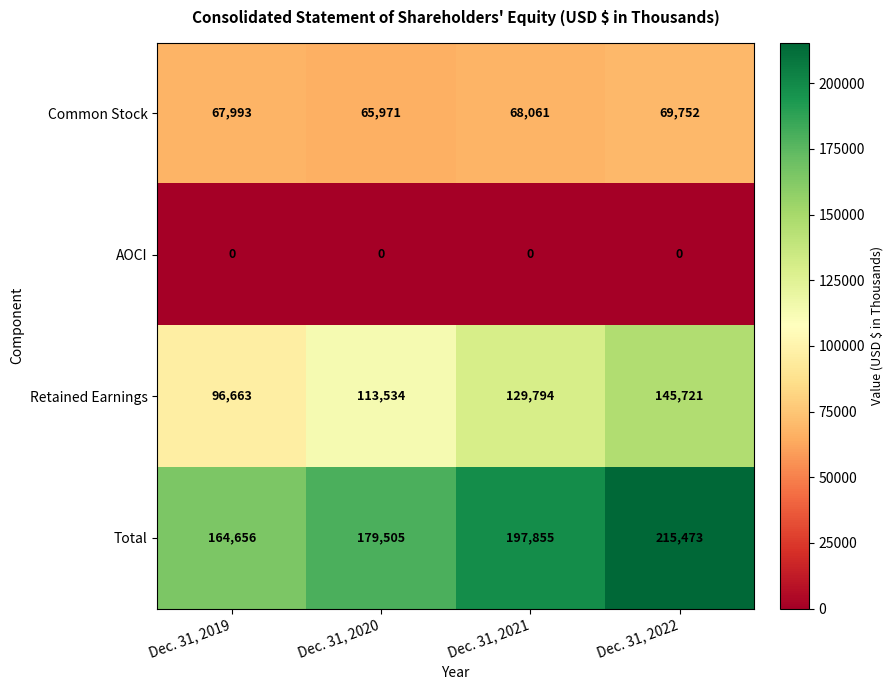

The value of Common Stock at Dec. 31, 2022 is 69752. True or false?

True